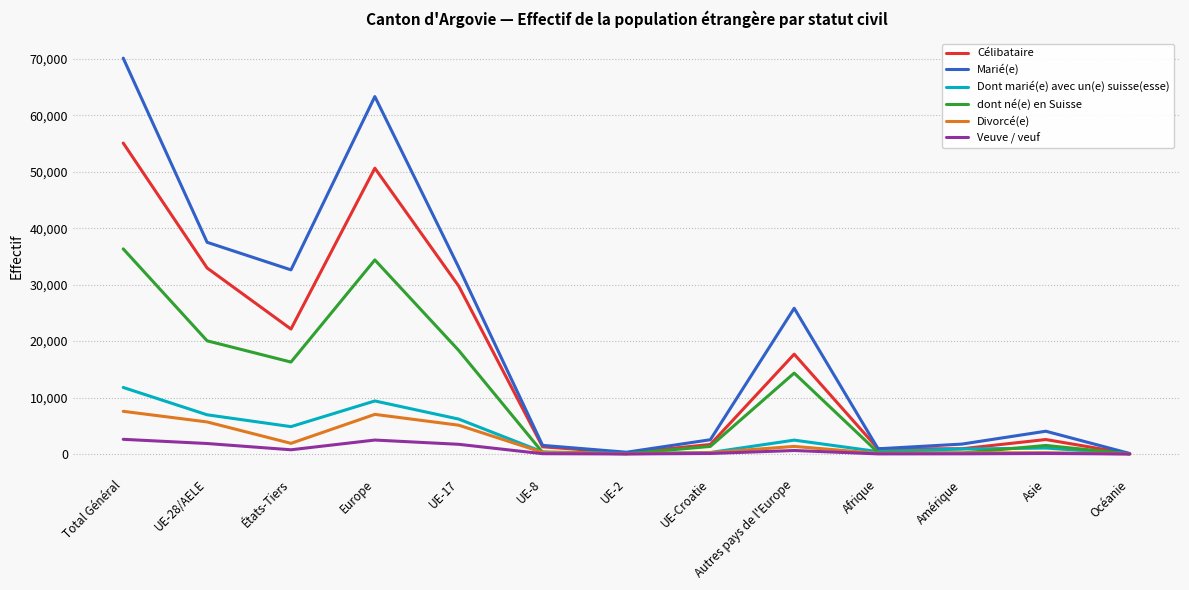

What position from the left is Total Général?

1